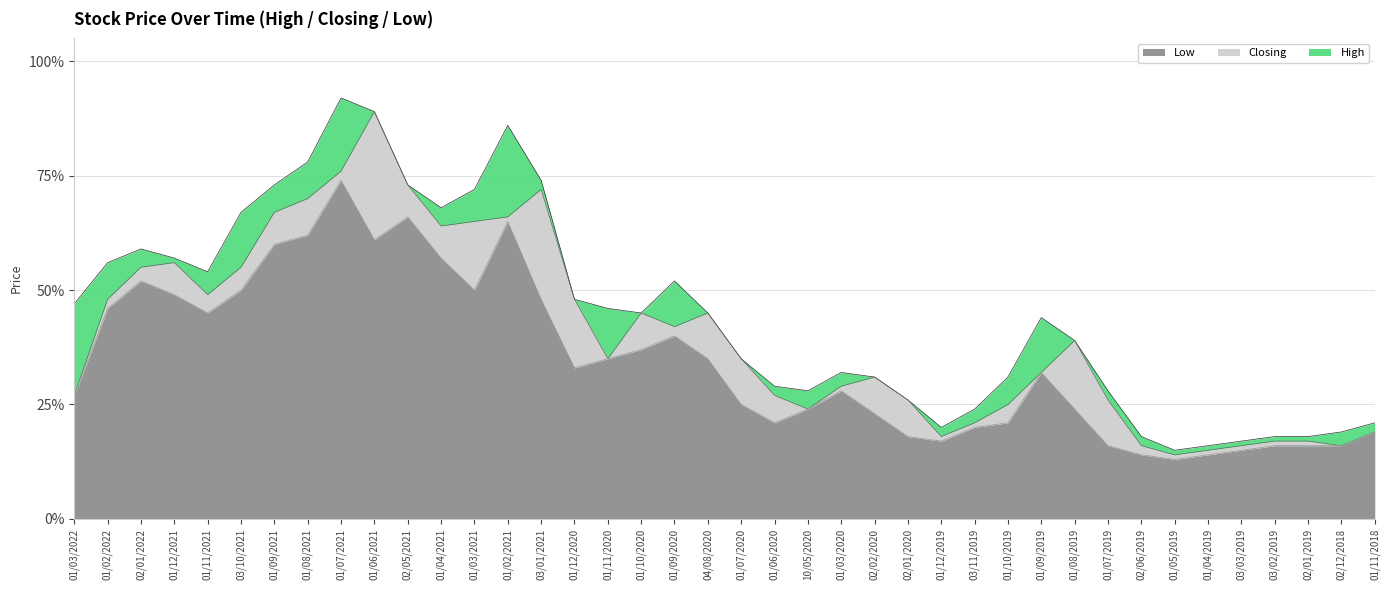

What is the value of the High point at the 30th from the left?

0.4